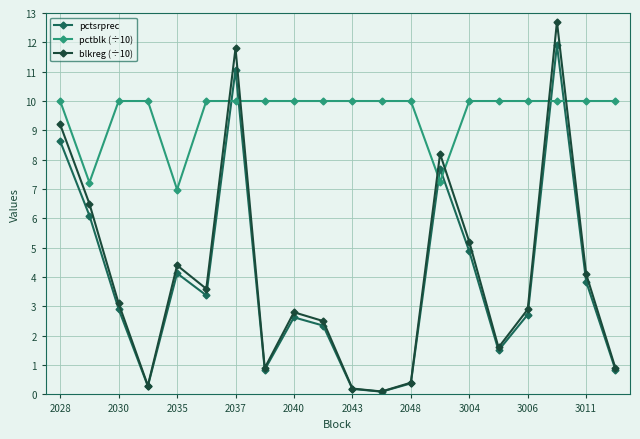

What are all the series names shown in the legend?

pctsrprec, pctblk (÷10), blkreg (÷10)